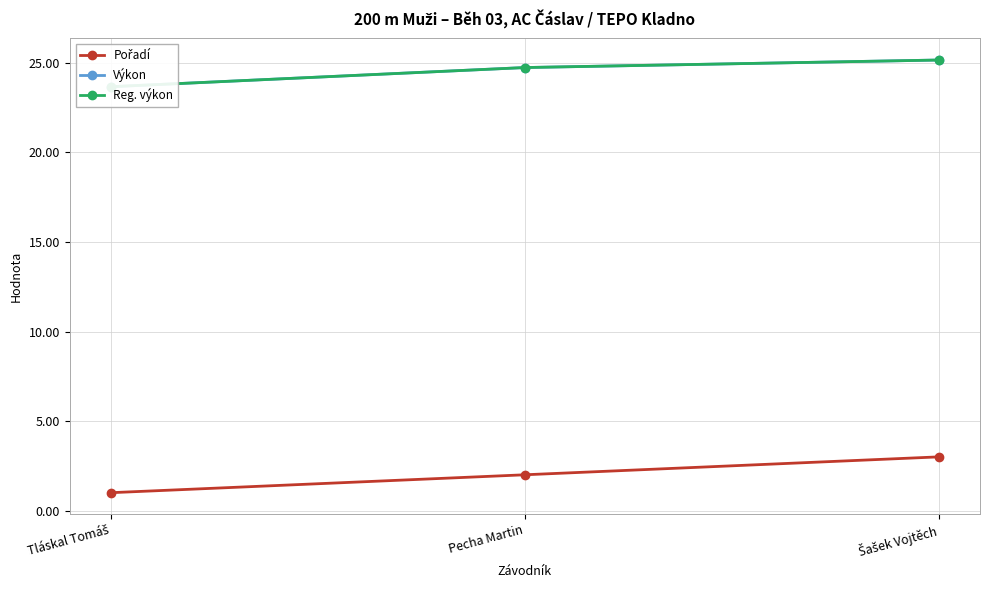

How many lines are shown in the chart?

3